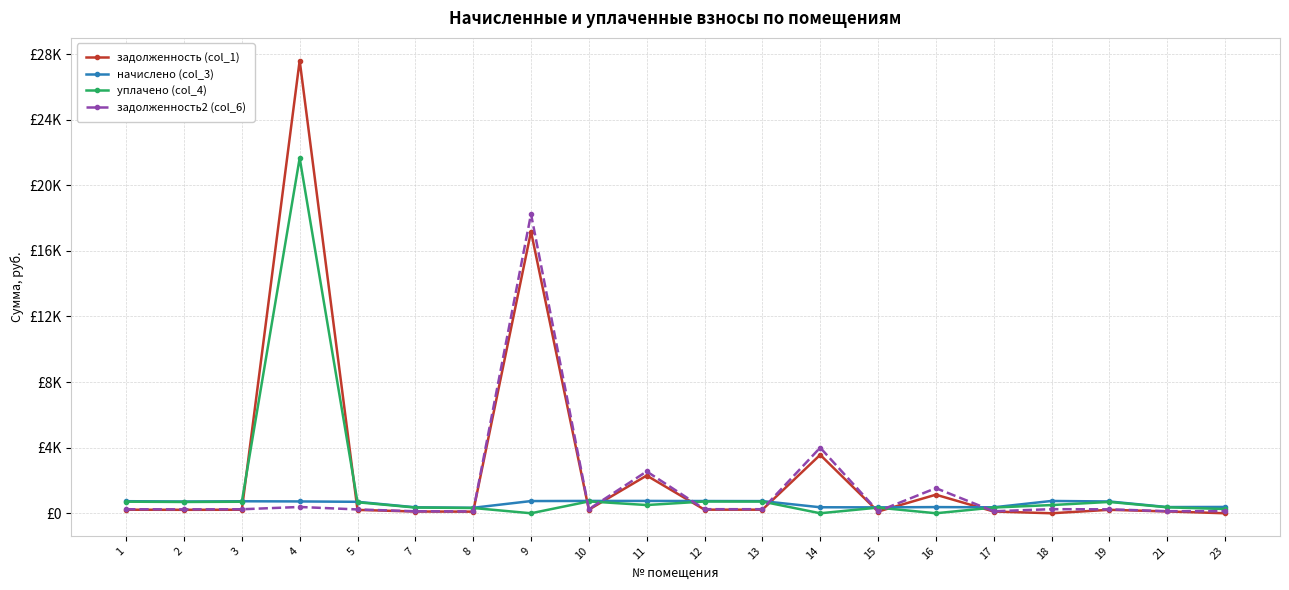

What are all the series names shown in the legend?

задолженность (col_1), начислено (col_3), уплачено (col_4), задолженность2 (col_6)